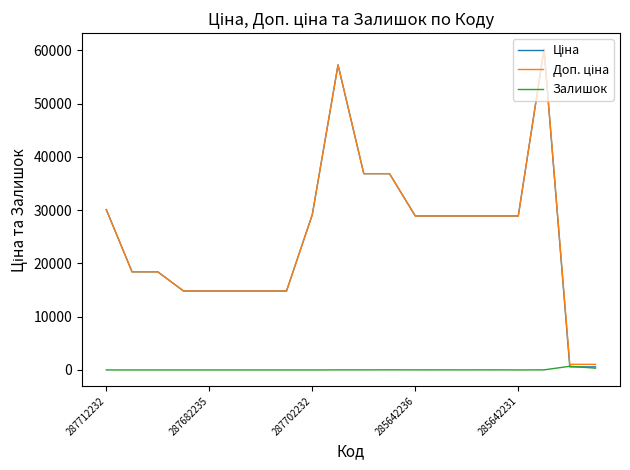

Is this an area chart (filled region under the line)?

No